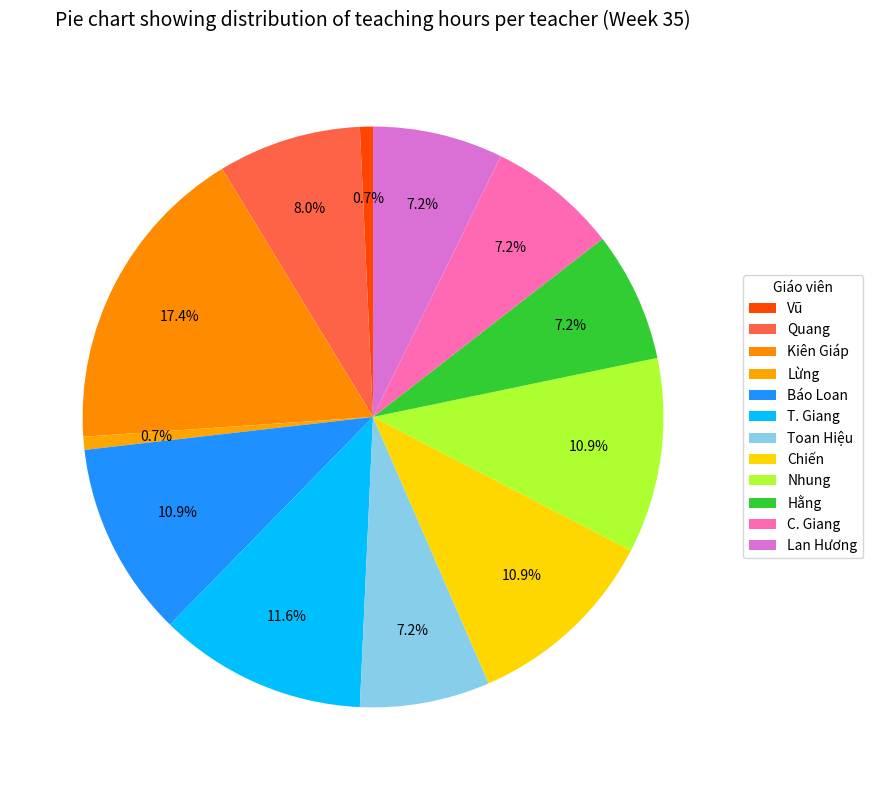

The Nhung slice represents 16% of the pie. True or false?

False